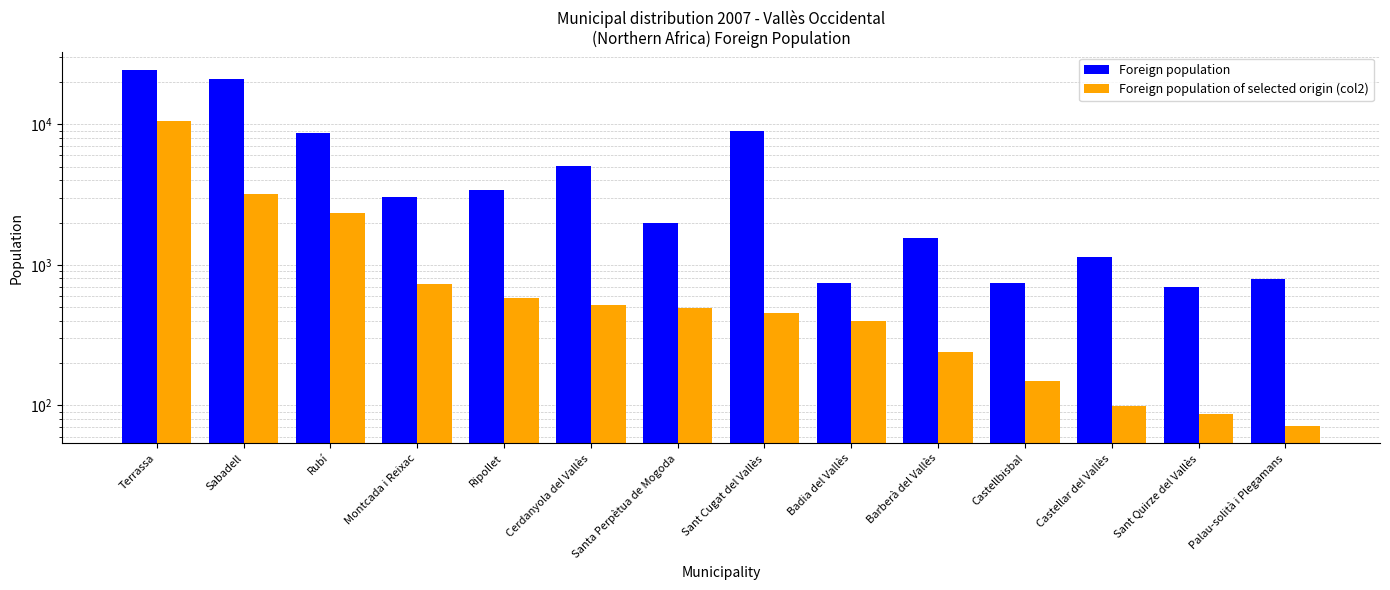

Is the value of Foreign population at Sant Quirze del Vallès greater than the value of Foreign population of selected origin (col2) at Castellar del Vallès?

Yes